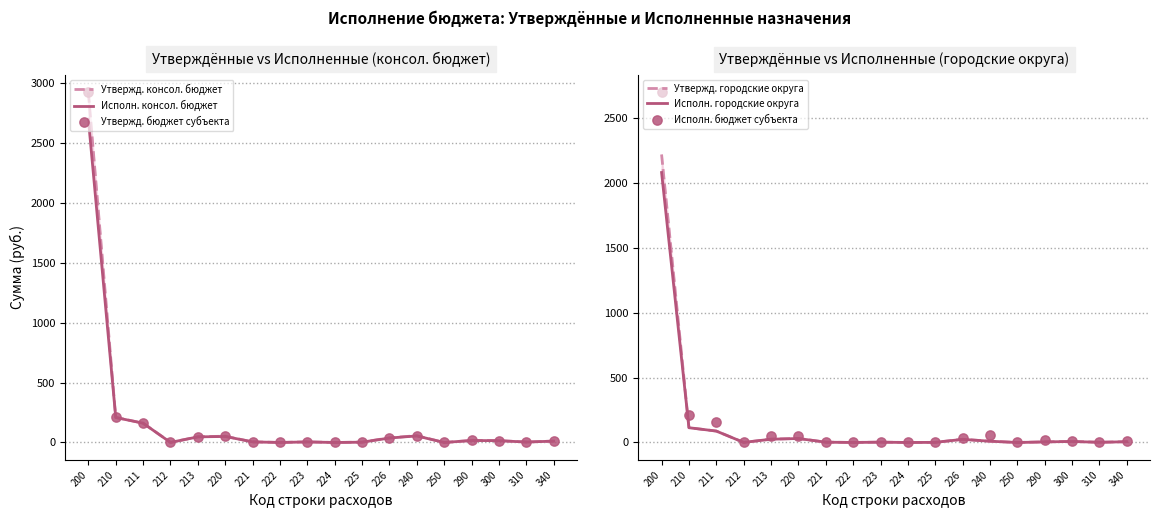

Is the value of Исполн. бюджет субъекта at 224 greater than the value of Утвержд. бюджет субъекта at 240?

No